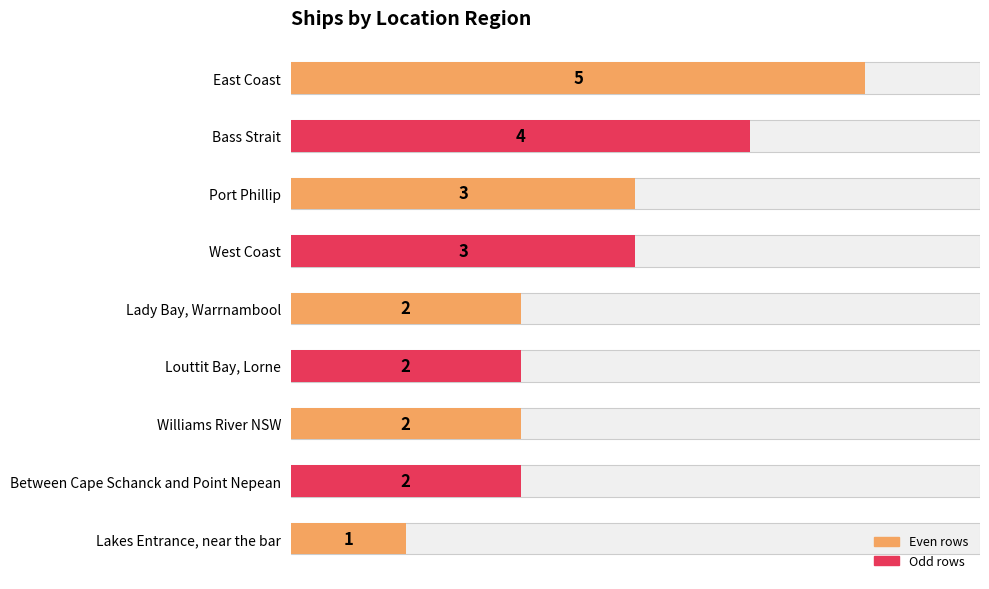

The value at Lady Bay, Warrnambool is 1. True or false?

False